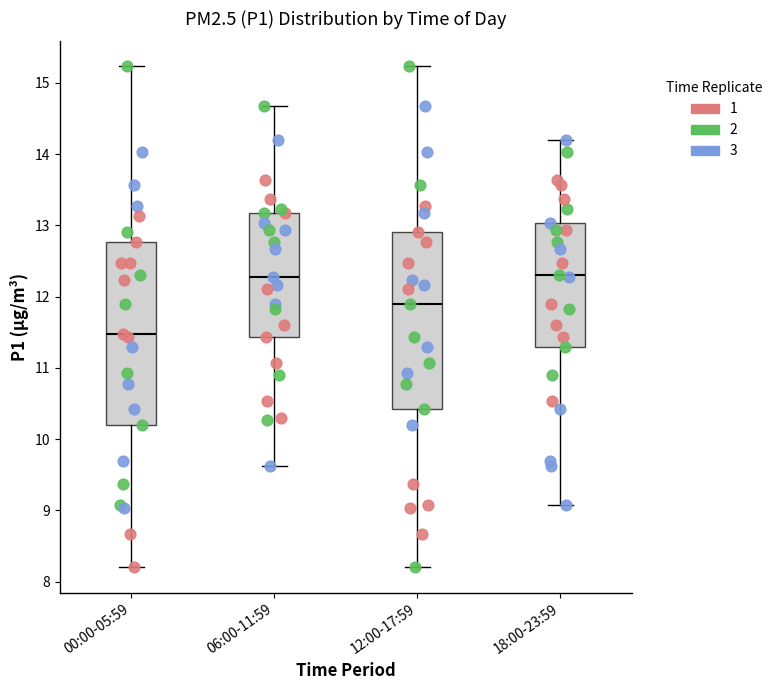

Reading left to right, transcribe this box plot: for each box, give where its median line is, the range the box spans, and where its two whiskers end, as read against the y-axis. The values are not printed on the chart, so give them approximately, as read against the axis.

00:00-05:59: median 11.5, box 10.2 to 12.8, whiskers 8.2 to 15.2
06:00-11:59: median 12.3, box 11.4 to 13.2, whiskers 9.6 to 14.7
12:00-17:59: median 11.9, box 10.4 to 12.9, whiskers 8.2 to 15.2
18:00-23:59: median 12.3, box 11.3 to 13.0, whiskers 9.1 to 14.2